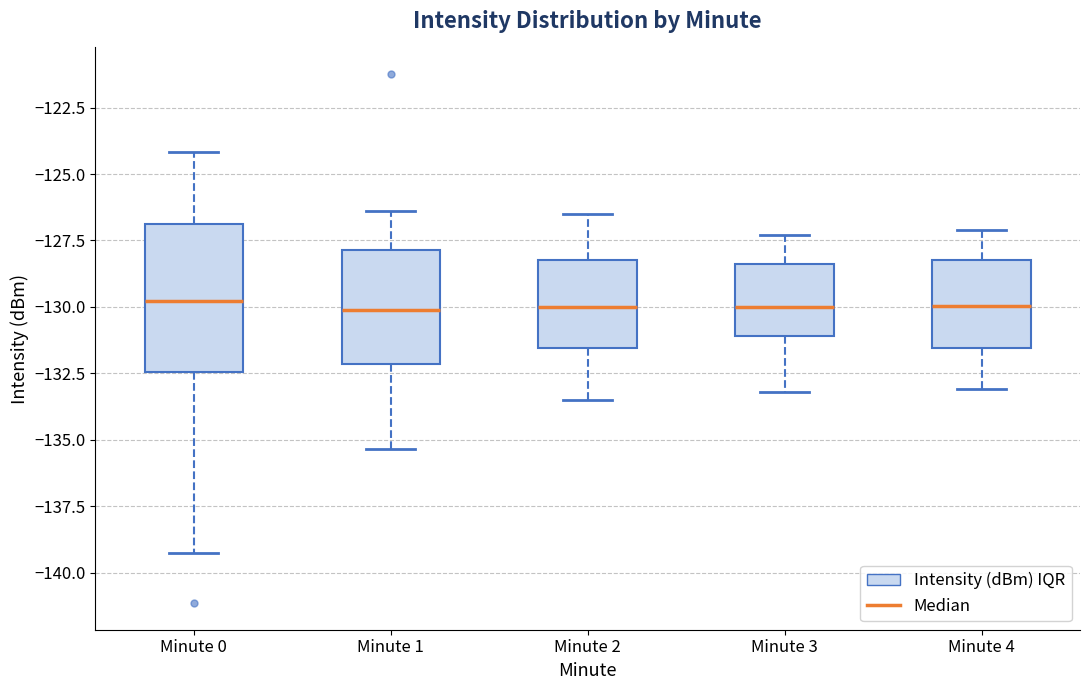

Reading left to right, read every box against the y-axis: the position of its median line, the range the box covers, and the ends of its whiskers. The values are not printed on the chart, so give them approximately, as read against the axis.

Minute 0: median -130.0, box -132.5 to -127.0, whiskers -139.5 to -124.0
Minute 1: median -130.0, box -132.0 to -128.0, whiskers -135.5 to -126.5
Minute 2: median -130.0, box -131.5 to -128.0, whiskers -133.5 to -126.5
Minute 3: median -130.0, box -131.0 to -128.5, whiskers -133.0 to -127.5
Minute 4: median -130.0, box -131.5 to -128.0, whiskers -133.0 to -127.0